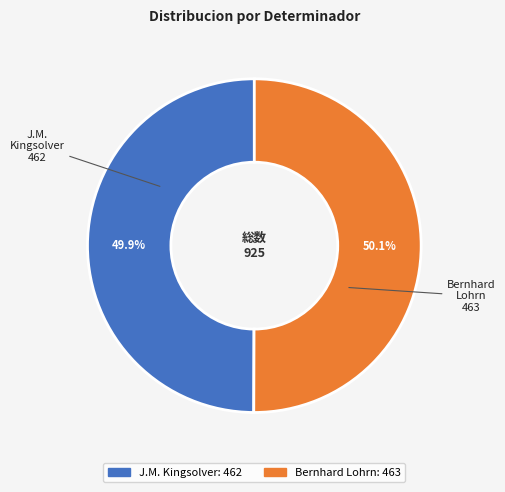

Approximately how many times larger is the value at J.M. Kingsolver compared to Bernhard Lohrn?

1.0